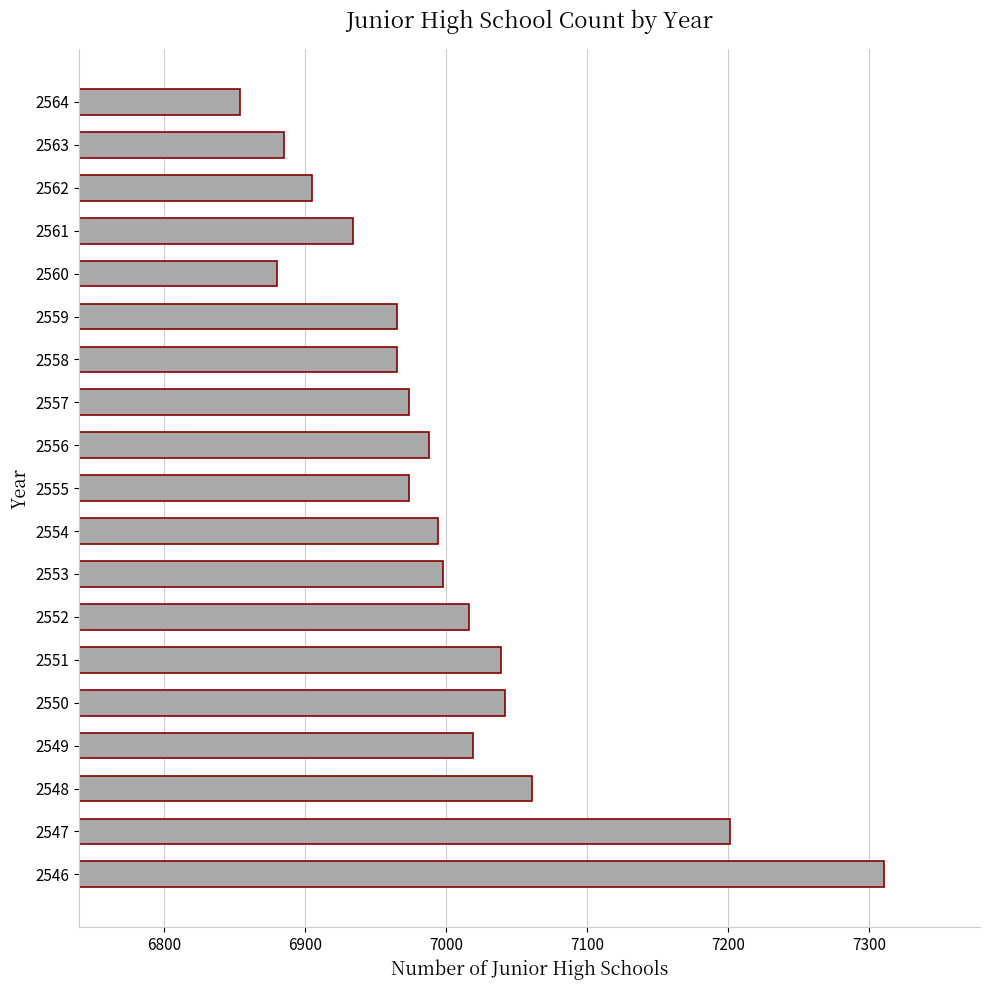

At which label is the value closest to 7082?

2548